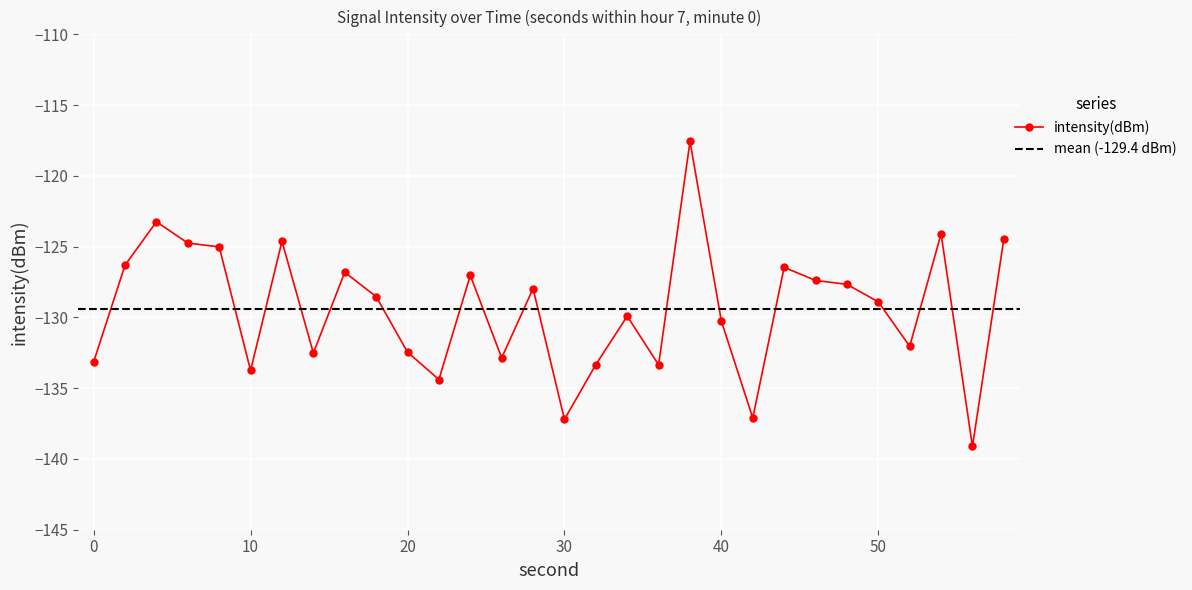

The chart shows a value of -27.6 at 8. True or false?

False